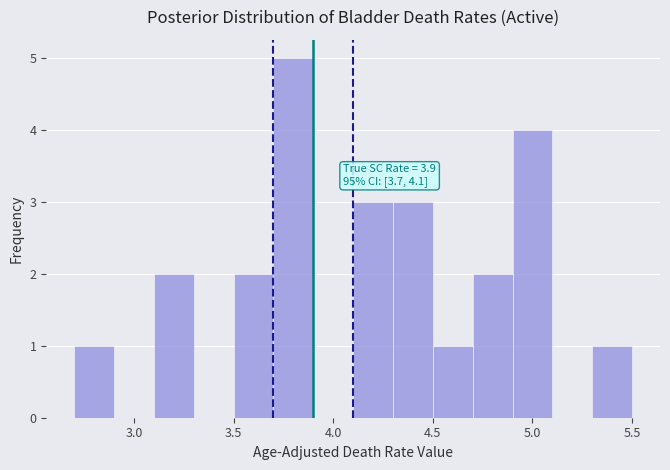

Over which range of the x-axis is the bar tallest?

3.7 to 3.9